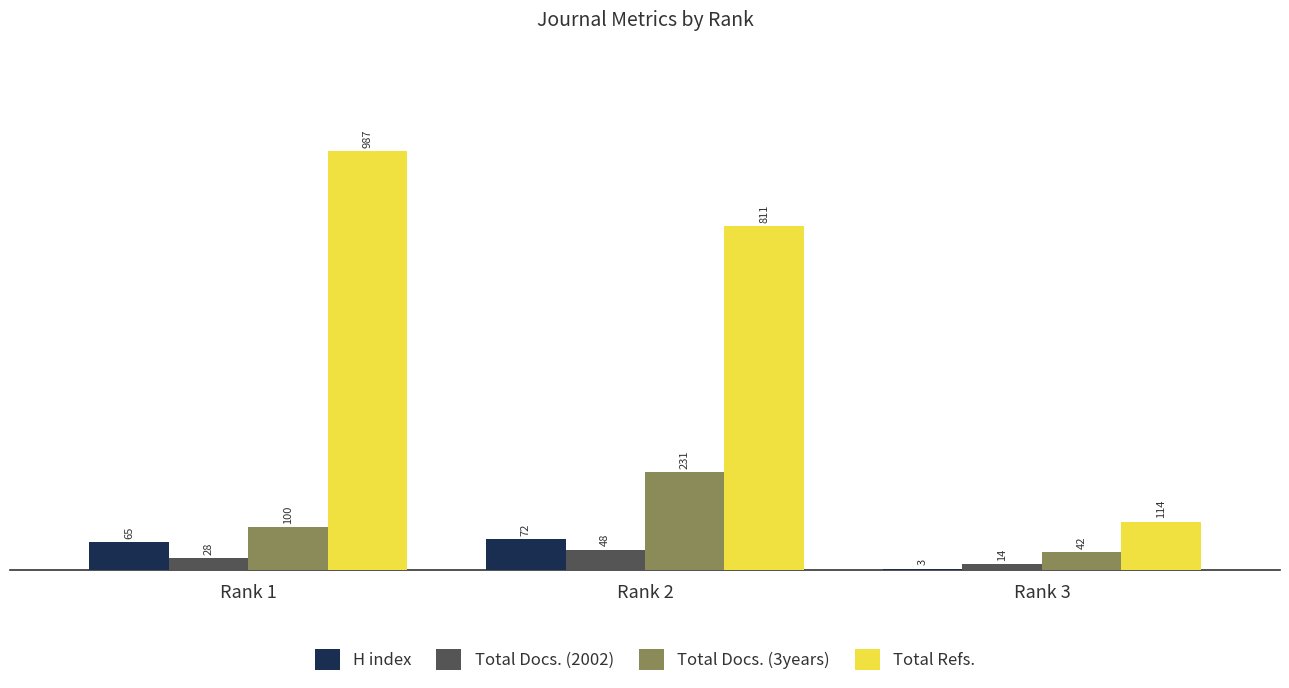

At which label is H index closest to 37?

Rank 1